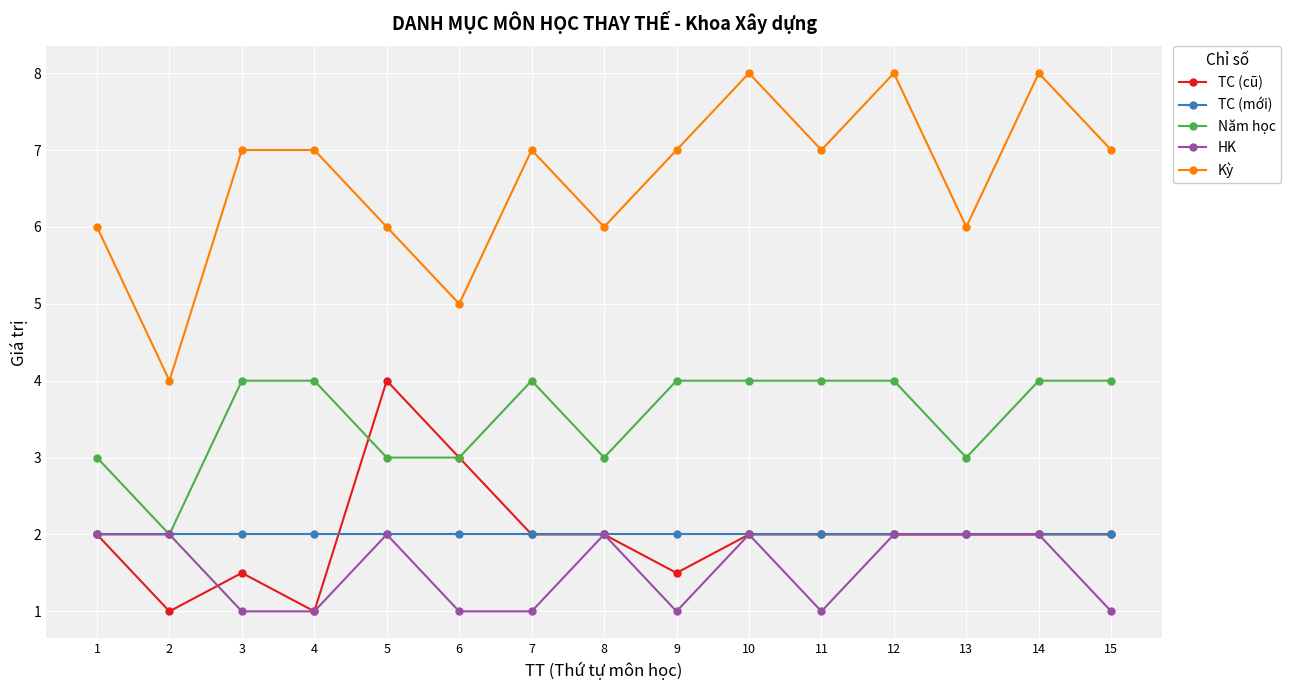

How many Kỳ values are between 6 and 7?

10